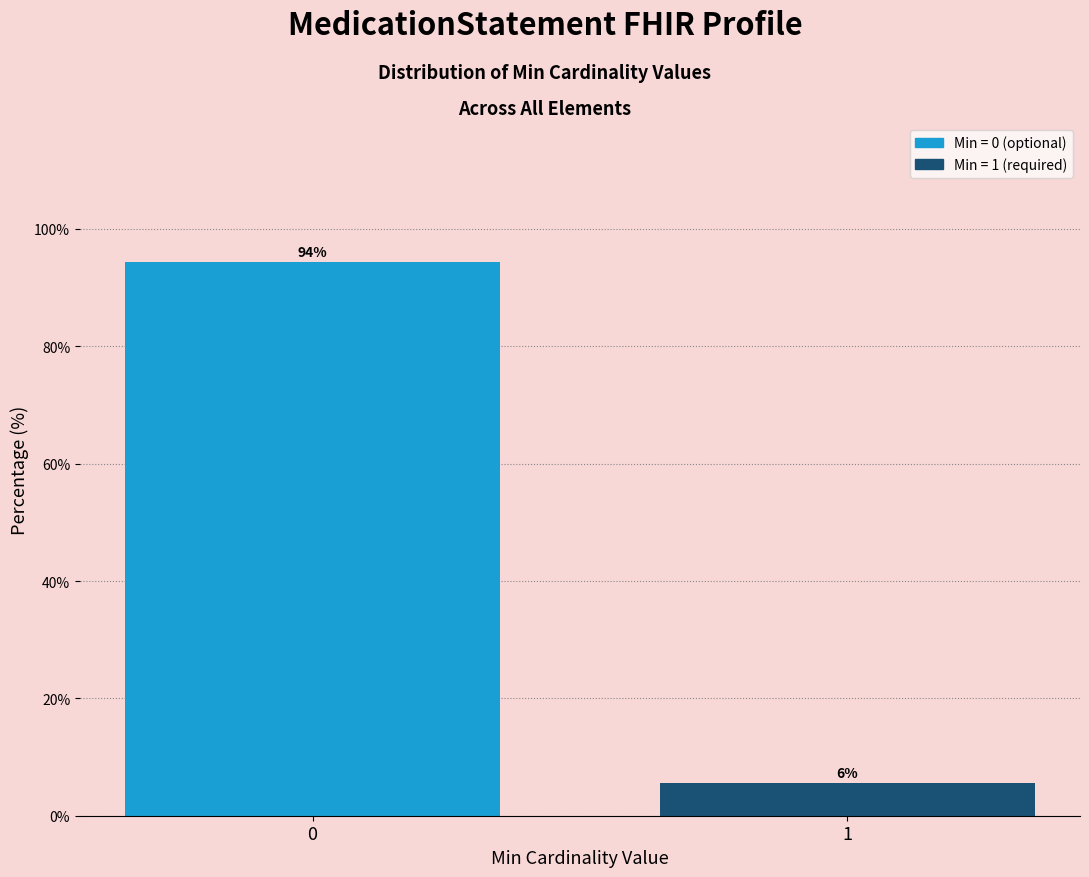

What is the value of the 1st bar from the left?

94.4